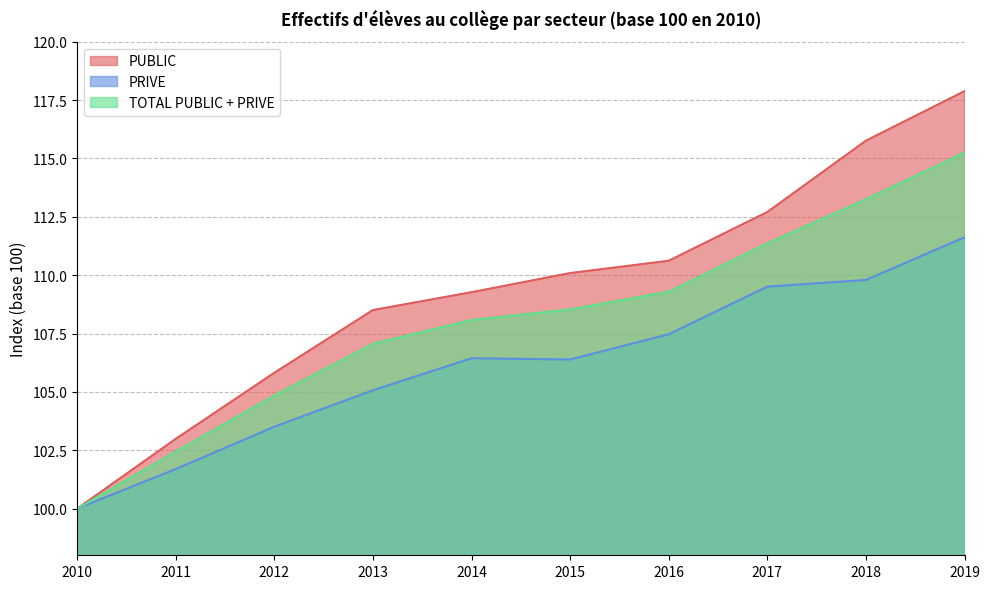

The TOTAL PUBLIC + PRIVE series shows 113.2 at 2018. True or false?

True